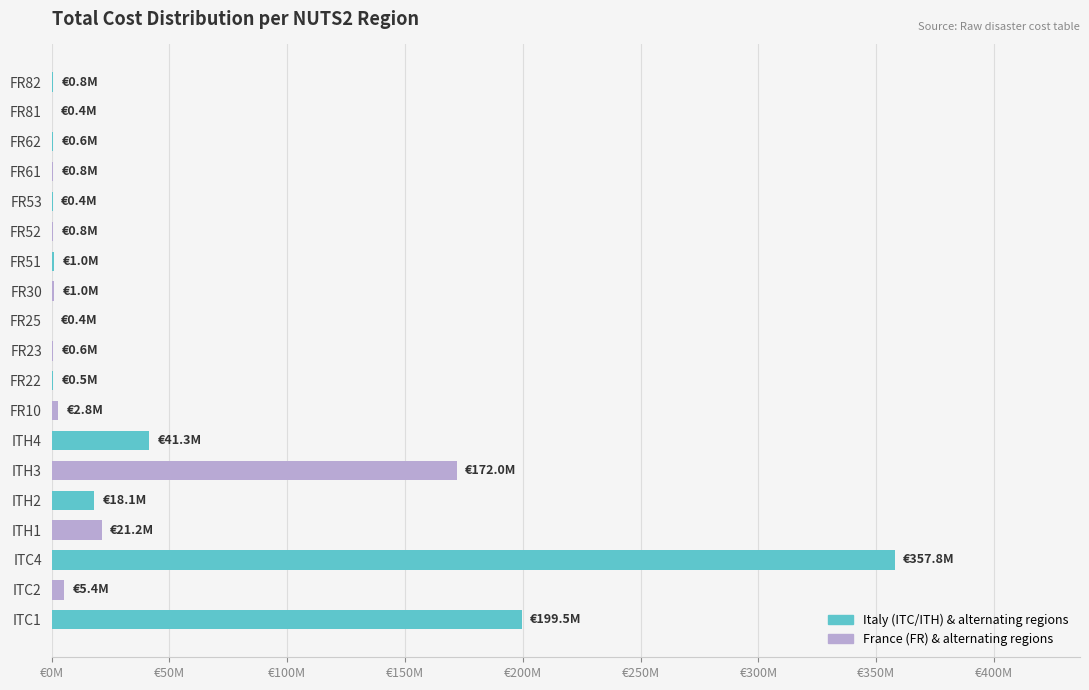

Count the number of categories in the chart.

19